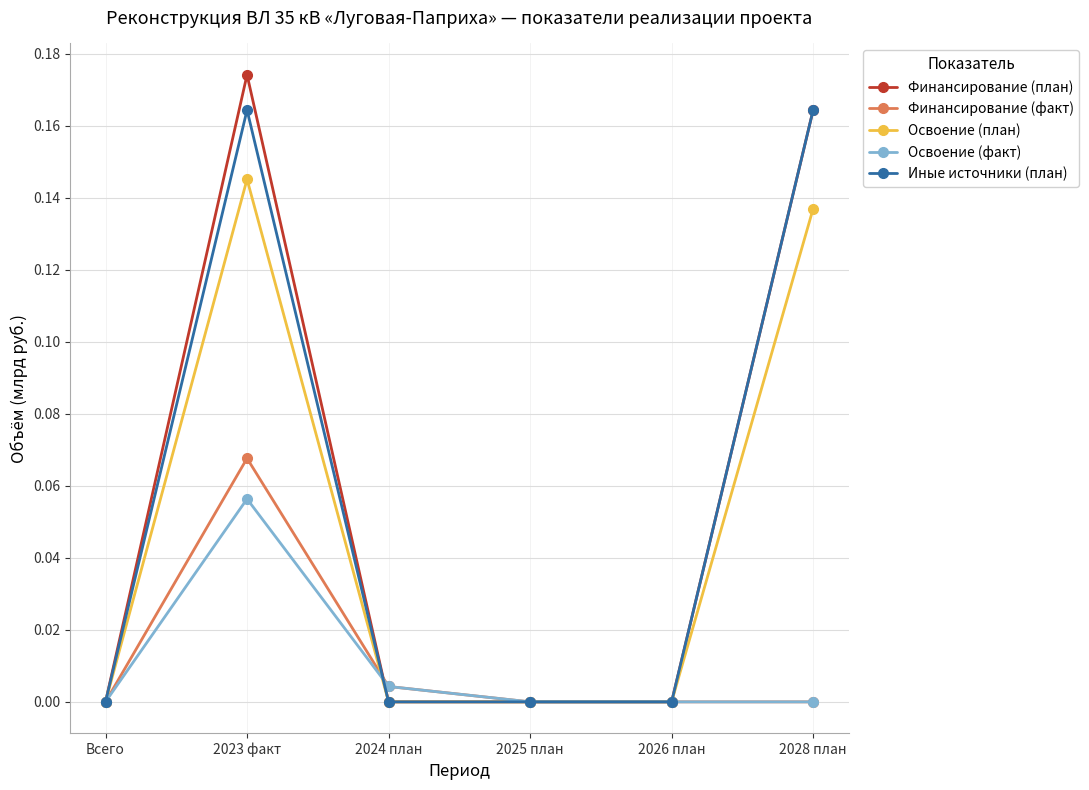

Which label corresponds to the largest value in the chart?

2023 факт